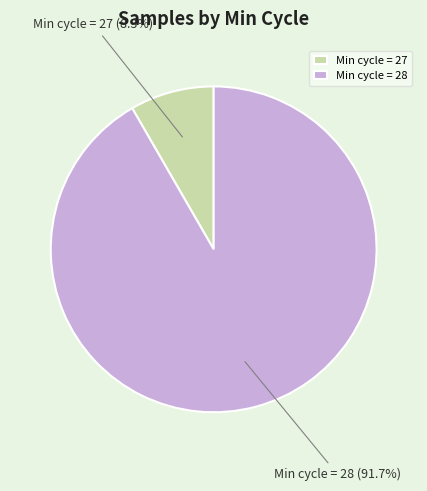

How many segments does this pie chart have?

2